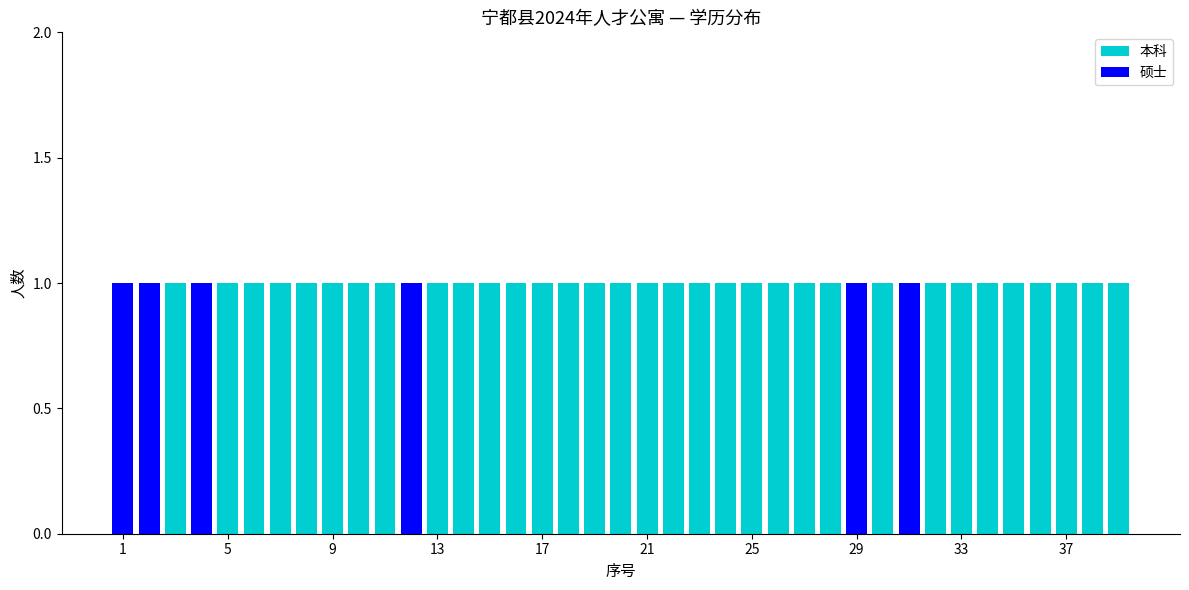

What are all the series names shown in the legend?

本科, 硕士